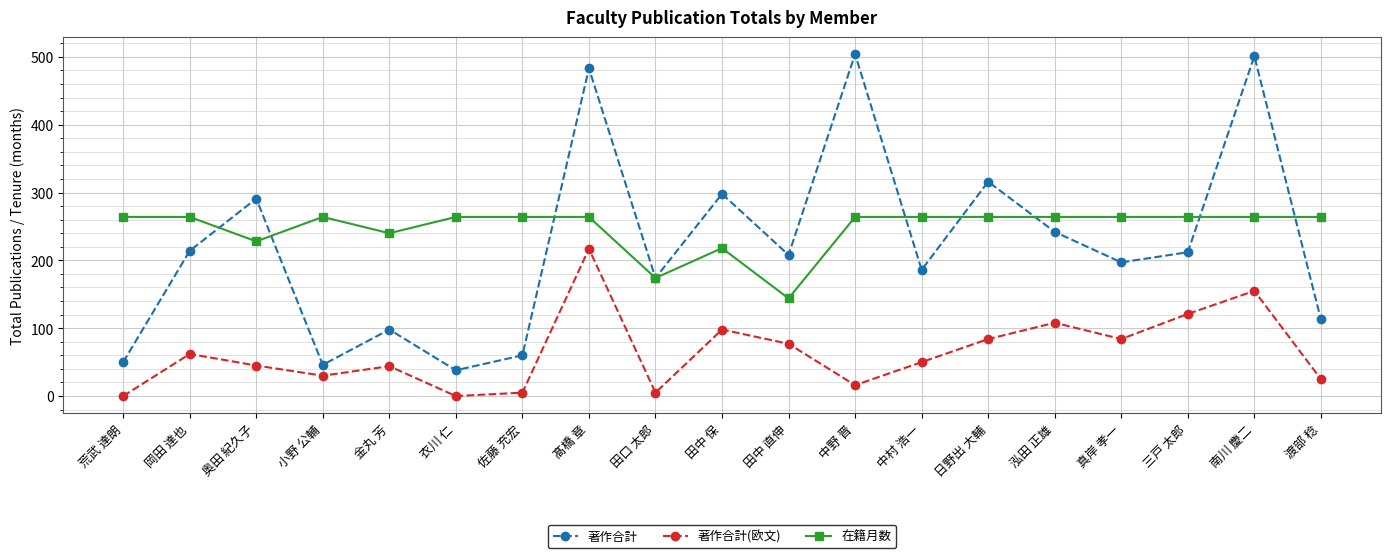

Is it true that 著作合計 equals 77 at 田中 保?

False